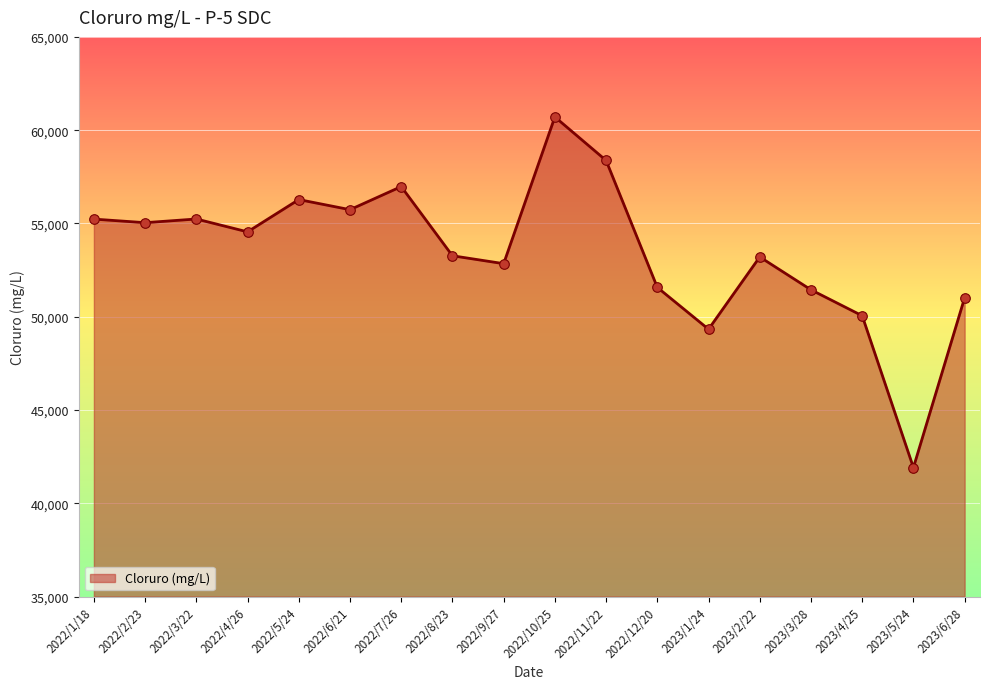

What is the change in value from 2022/10/25 to 2023/3/28?

-9265.9